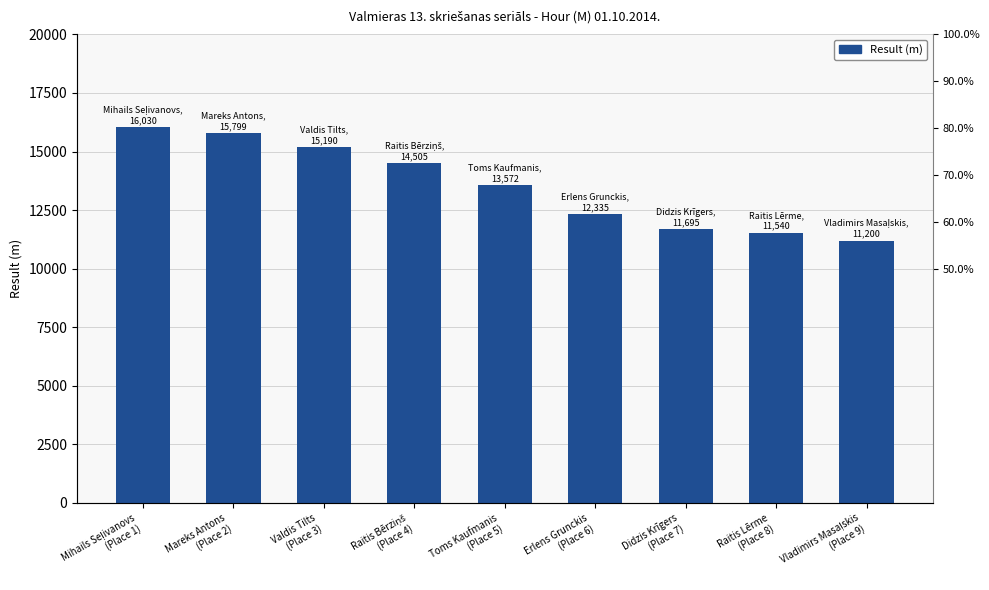

True or false: the data shows 7433 at Didzis Krīgers
(Place 7).

False